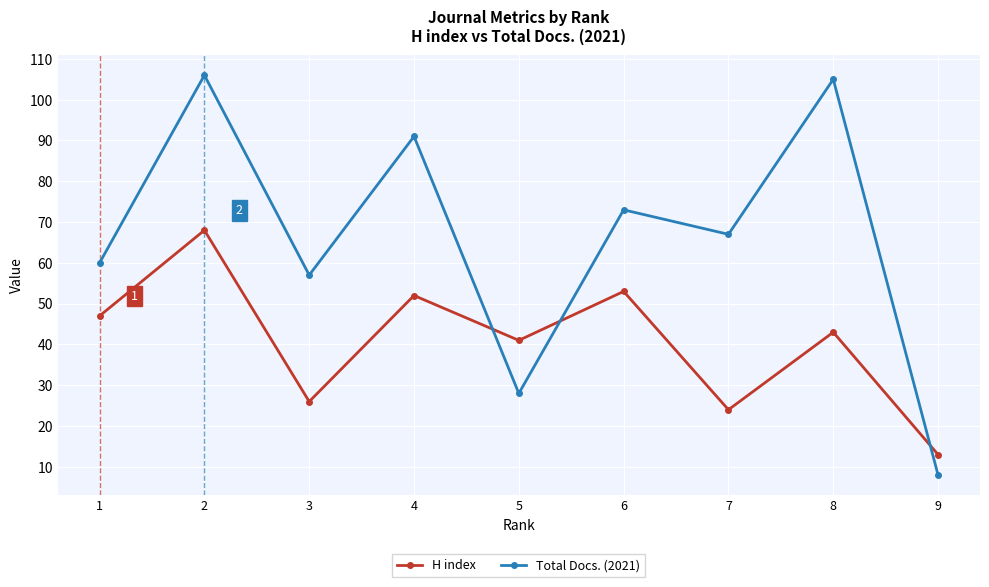

Where is the first local maximum for H index?

2